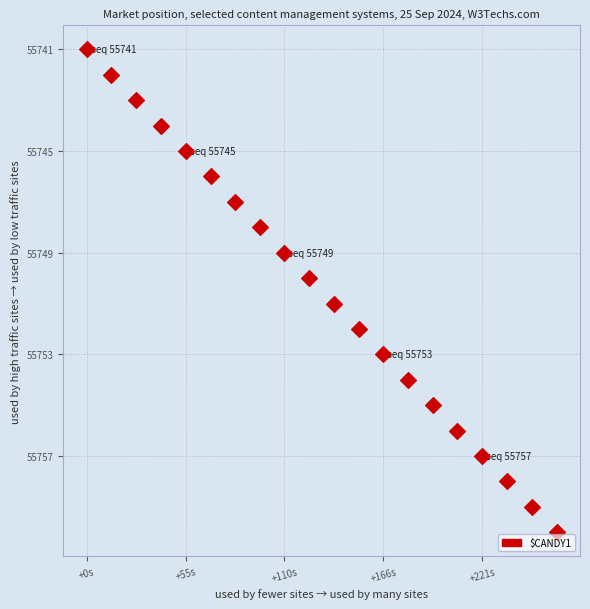

What is the range of Y values (max minus min)?

19